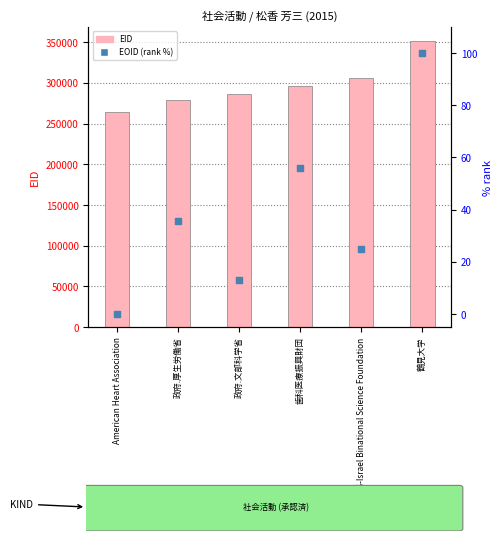

Which series has the widest spread of Y values?

EID